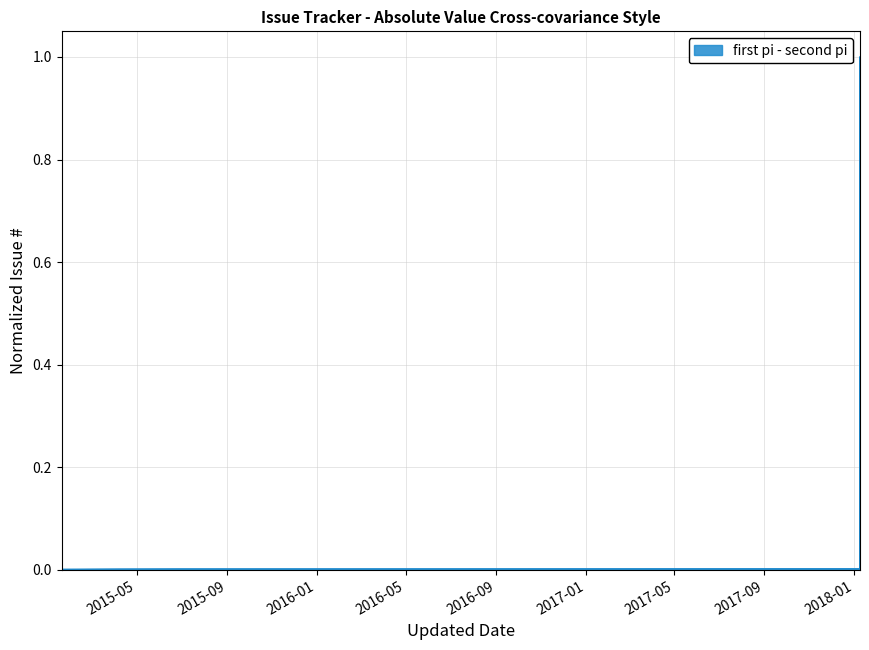

List the labels in order of value, largest first.

2018-01-09, 2018-01-09, 2018-01-09, 2018-01-09, 2018-01-09, 2018-01-09, 2018-01-09, 2018-01-09, 2018-01-09, 2018-01-09, 2018-01-09, 2018-01-09, 2018-01-09, 2018-01-09, 2018-01-09, 2015-06-26, 2015-04-07, 2018-01-09, 2015-01-19, 2015-01-19, 2015-01-19, 2015-01-19, 2018-01-09, 2015-01-19